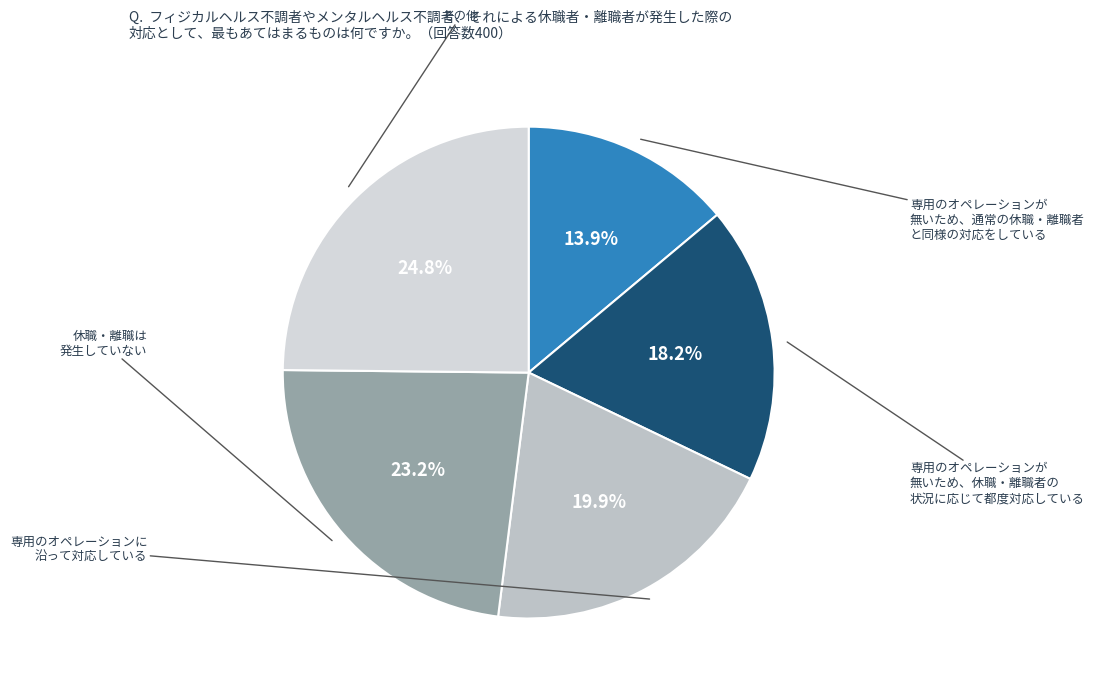

Is there a majority slice in this chart?

No